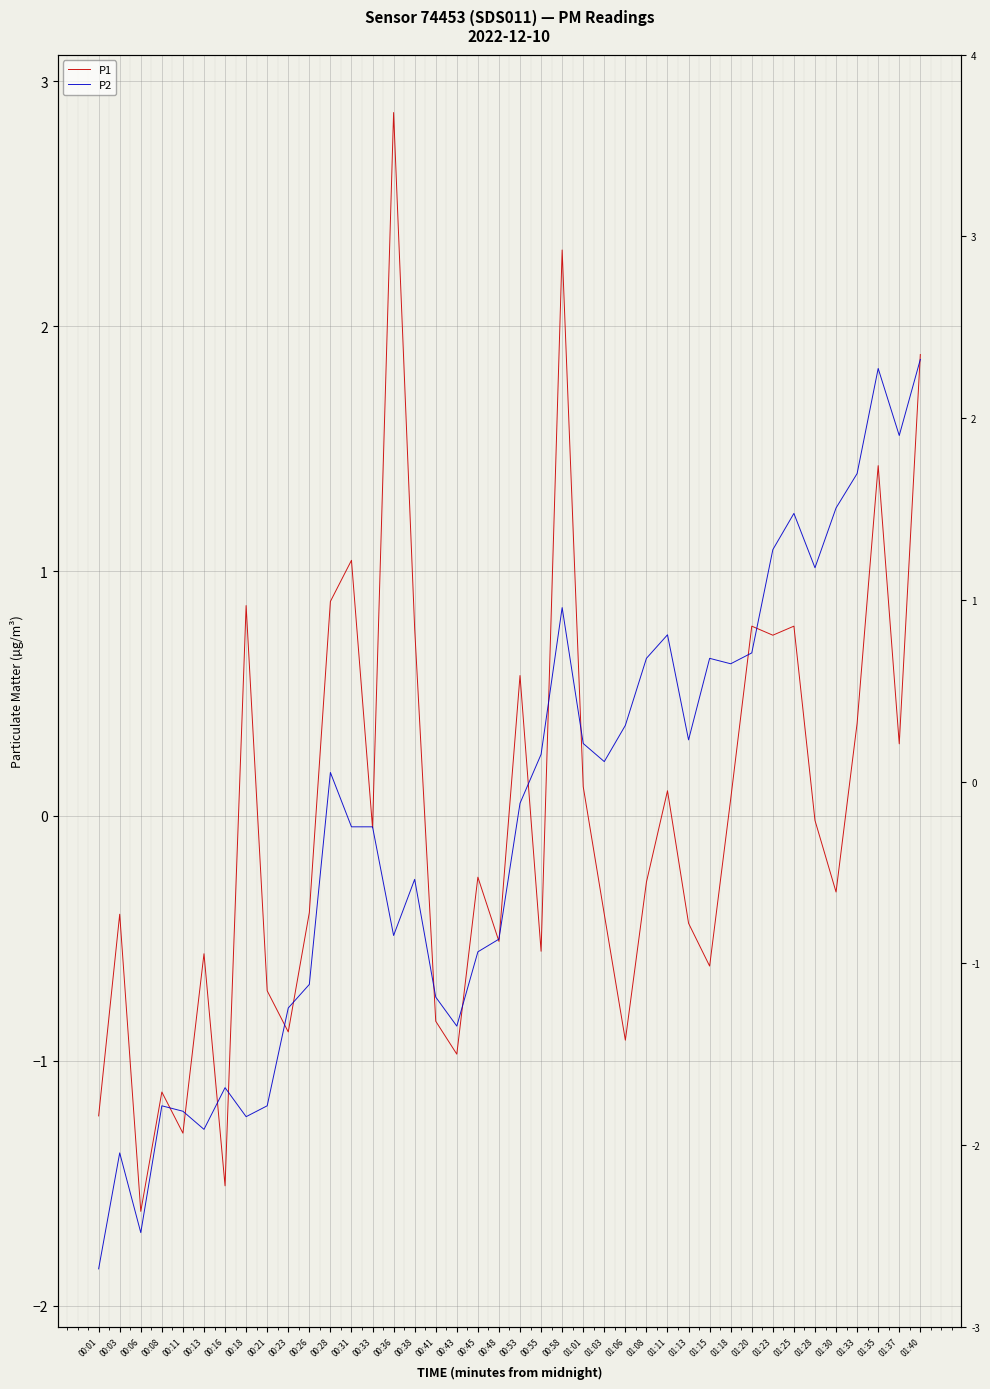

Reading left to right, what are all the values shown in this chart?

P1: 00:01=-1.2	00:03=-0.4	00:06=-1.6	00:08=-1.1	00:11=-1.3	00:13=-0.6	00:16=-1.5	00:18=0.9	00:21=-0.7	00:23=-0.9	00:26=-0.4	00:28=0.9	00:31=1.0	00:33=-0.0	00:36=2.9	00:38=0.8	00:41=-0.8	00:43=-1.0	00:45=-0.3	00:48=-0.5	00:53=0.6	00:55=-0.6	00:58=2.3	01:01=0.1	01:03=-0.4	01:06=-0.9	01:08=-0.3	01:11=0.1	01:13=-0.4	01:15=-0.6	01:18=0.1	01:20=0.8	01:23=0.7	01:25=0.8	01:28=-0.0	01:30=-0.3	01:33=0.4	01:35=1.4	01:37=0.3	01:40=1.9
P2: 00:01=-1.8	00:03=-1.4	00:06=-1.7	00:08=-1.2	00:11=-1.2	00:13=-1.3	00:16=-1.1	00:18=-1.2	00:21=-1.2	00:23=-0.8	00:26=-0.7	00:28=0.2	00:31=-0.0	00:33=-0.0	00:36=-0.5	00:38=-0.3	00:41=-0.7	00:43=-0.9	00:45=-0.6	00:48=-0.5	00:53=0.1	00:55=0.3	00:58=0.9	01:01=0.3	01:03=0.2	01:06=0.4	01:08=0.6	01:11=0.7	01:13=0.3	01:15=0.6	01:18=0.6	01:20=0.7	01:23=1.1	01:25=1.2	01:28=1.0	01:30=1.3	01:33=1.4	01:35=1.8	01:37=1.6	01:40=1.9